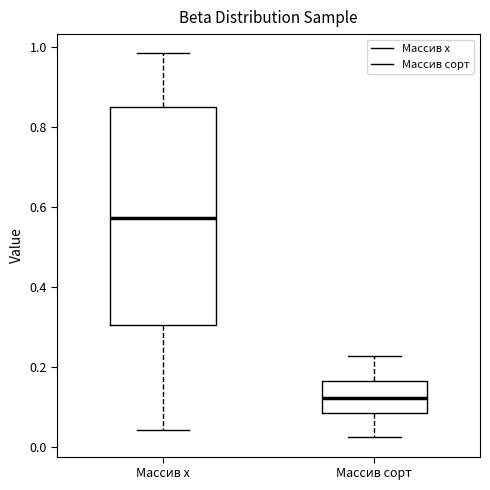

Comparing the boxes themselves (not the whiskers), which one is the tallest?

Массив x